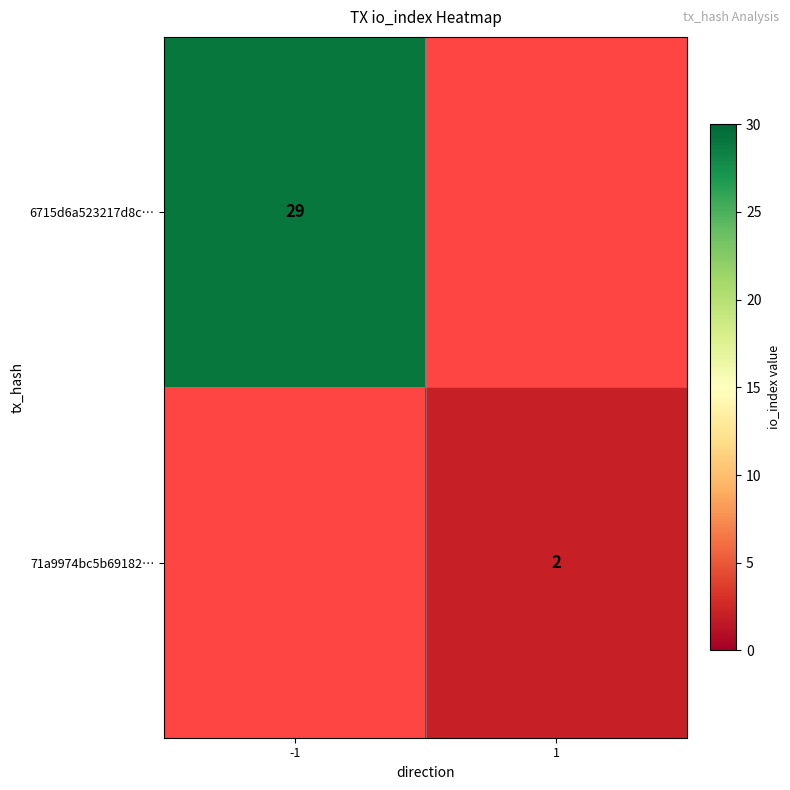

Is it true that 71a9974bc5b69182… equals 3 at 1?

False